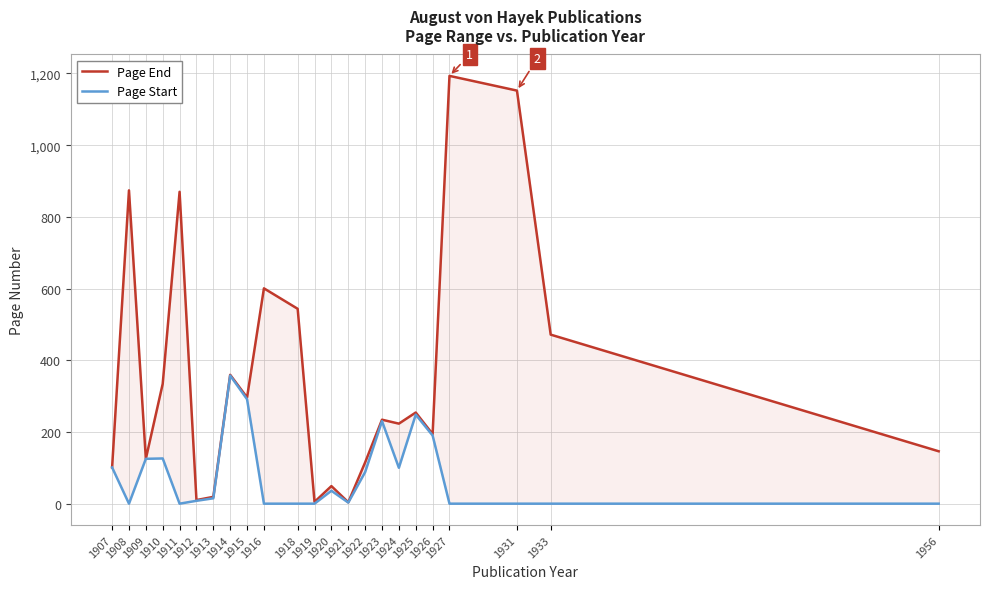

How many data points in Page End are above 235?

11